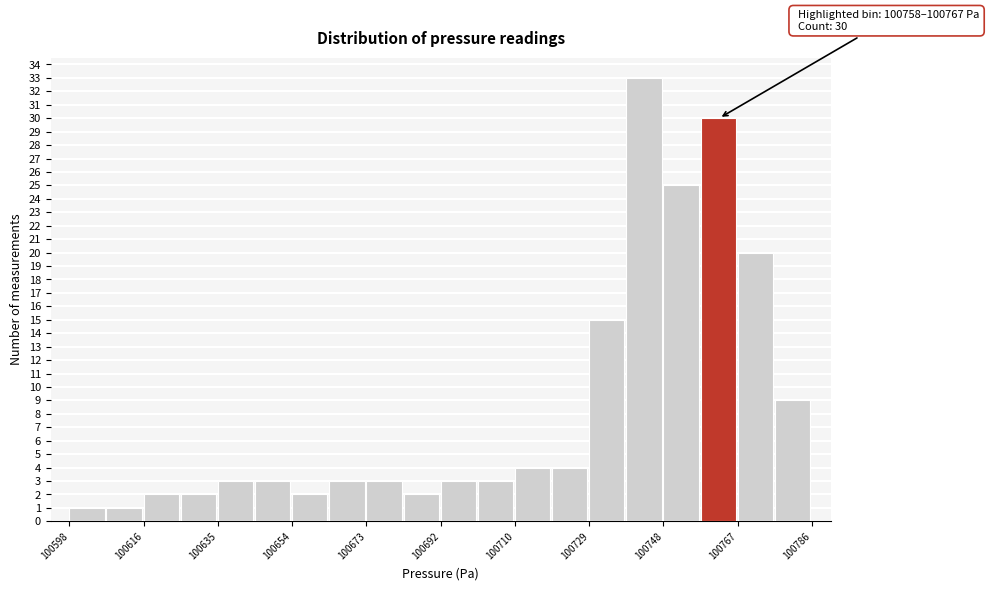

Over which range of the x-axis is the bar tallest?

100739.0 to 100748.4